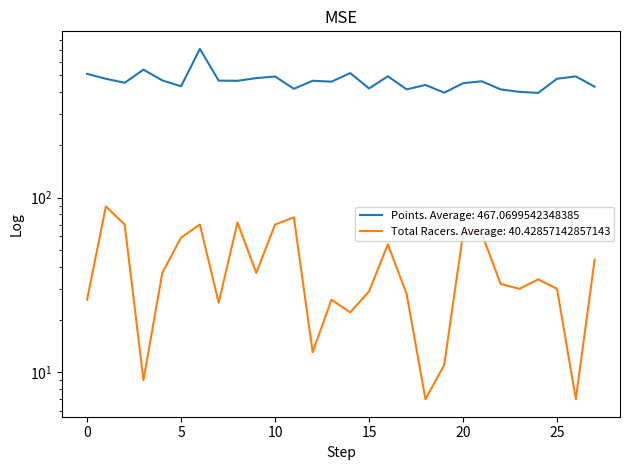

What are all the series names shown in the legend?

Points, Total Racers